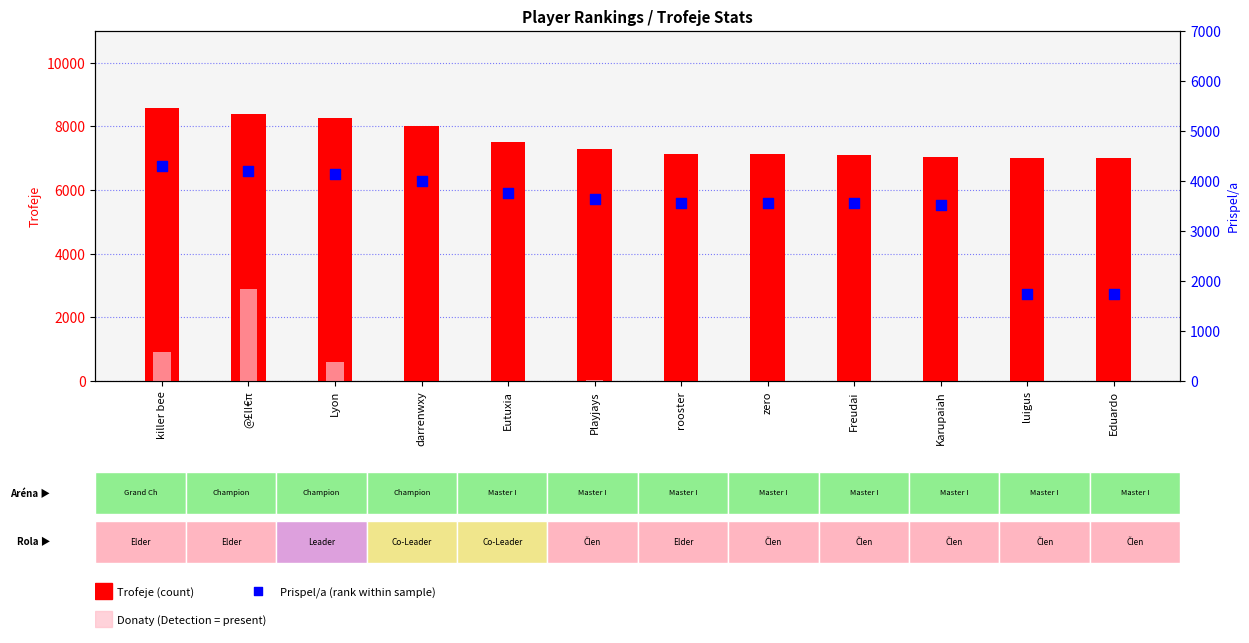

Is the value of Prispel/a (percentile) at darrenwxy greater than the value of Trofeje (count) at Freudai?

No